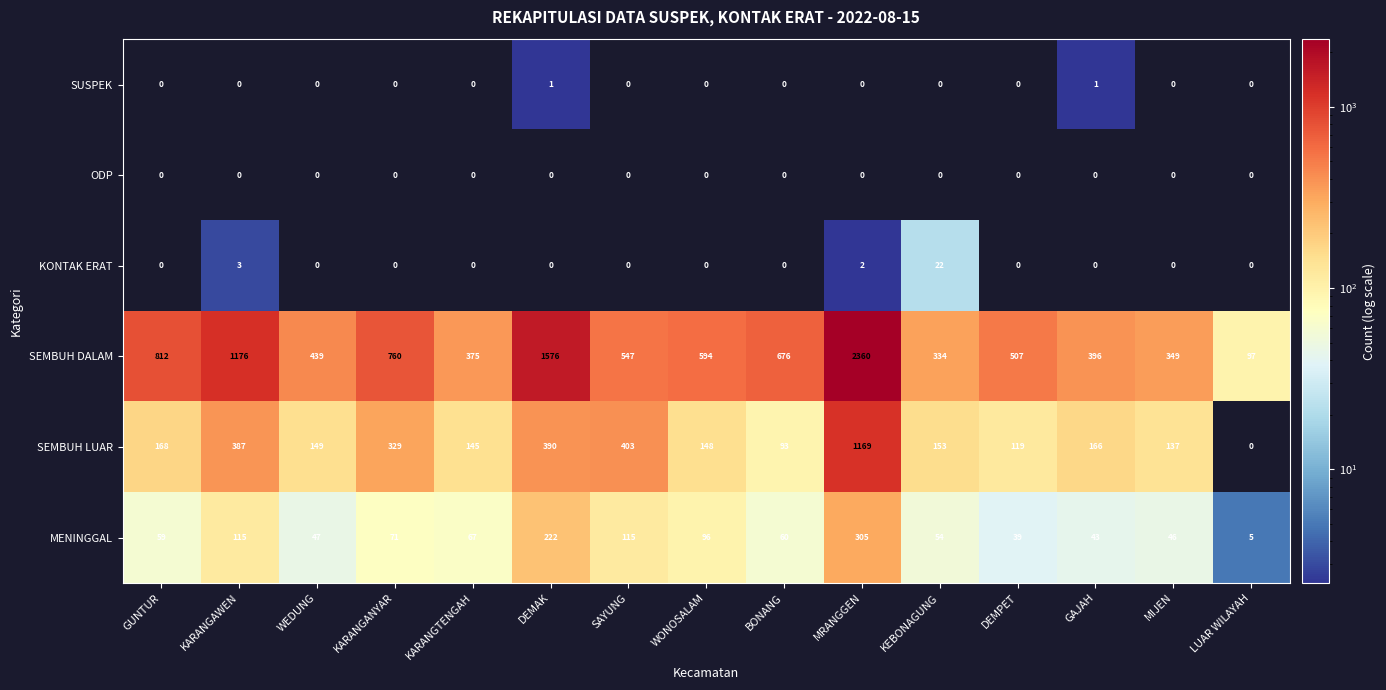

True or false: SEMBUH LUAR has a value of 403 at SAYUNG.

True